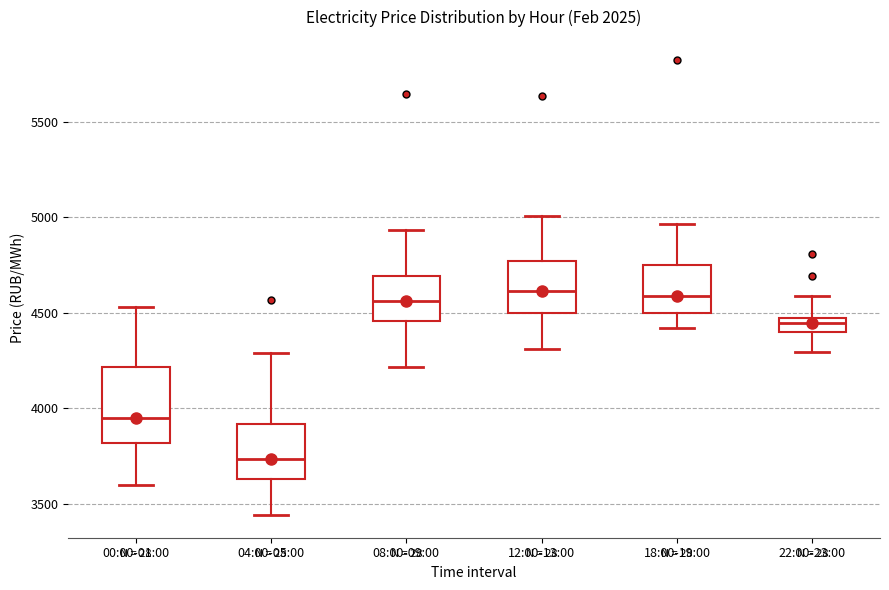

Comparing the boxes themselves (not the whiskers), which one is the tallest?

00:00-01:00